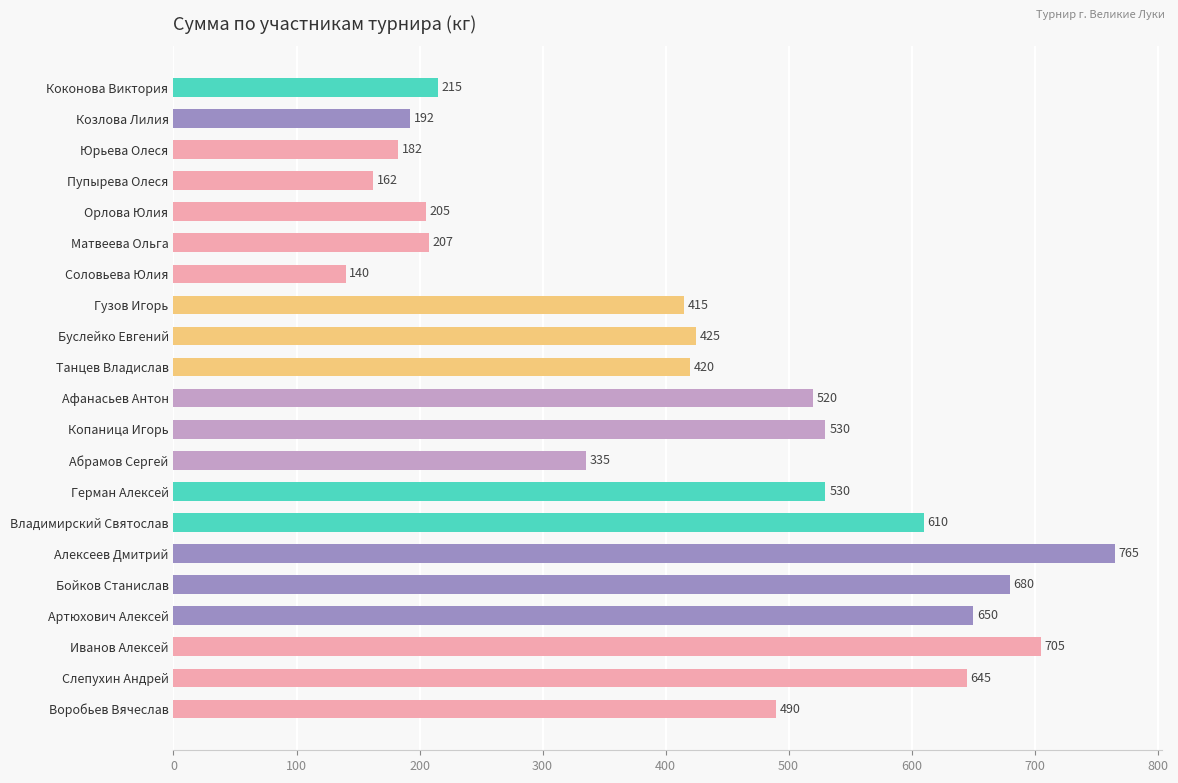

What is the greatest value displayed?

765.0